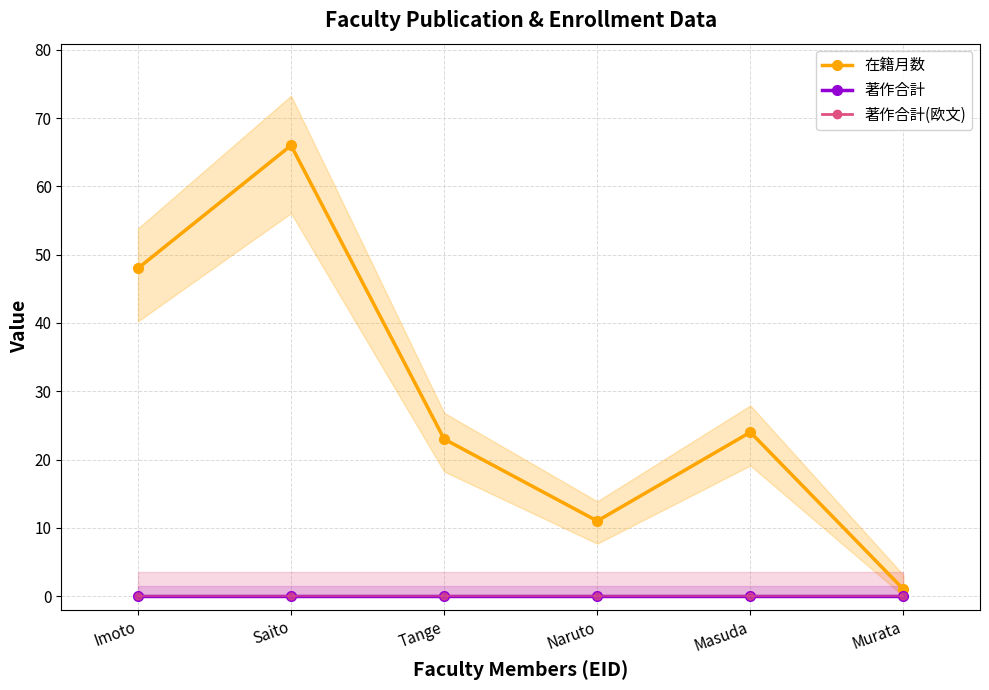

Which series has the largest range (max minus min)?

在籍月数_line